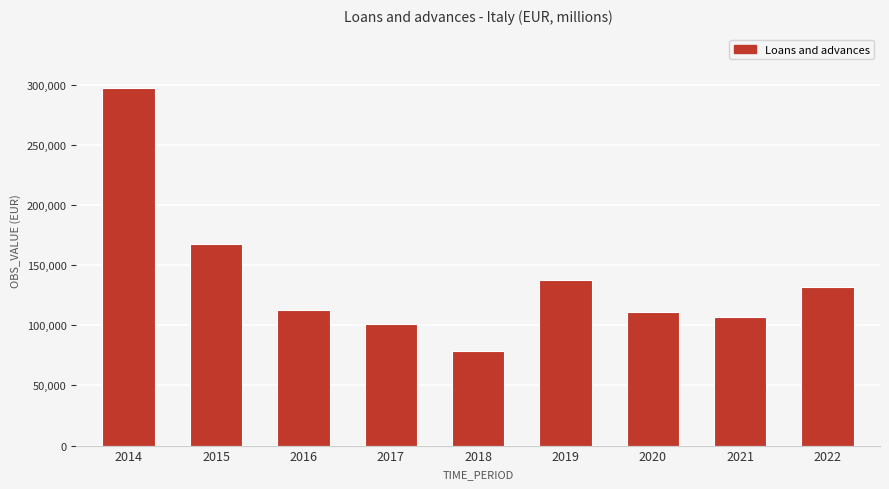

Which has a higher value, 2018 or 2015?

2015